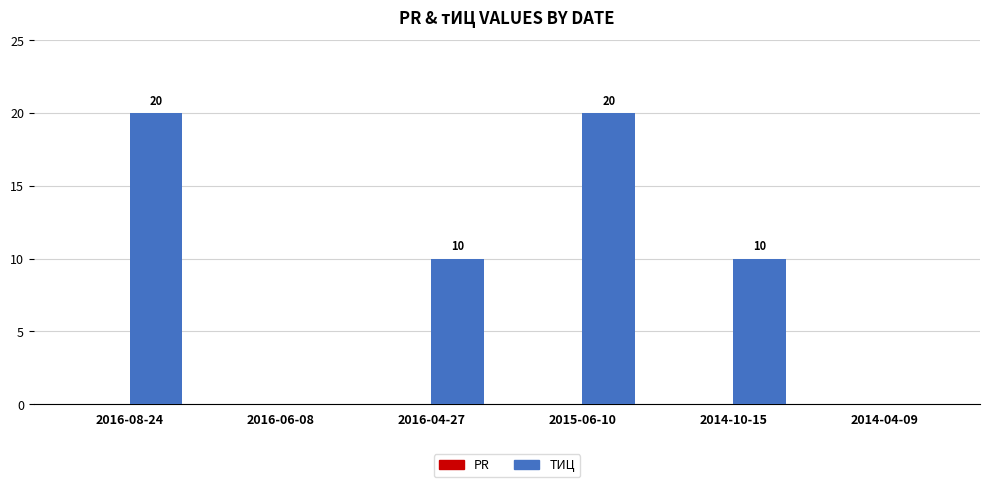

What is the greatest value displayed?

20